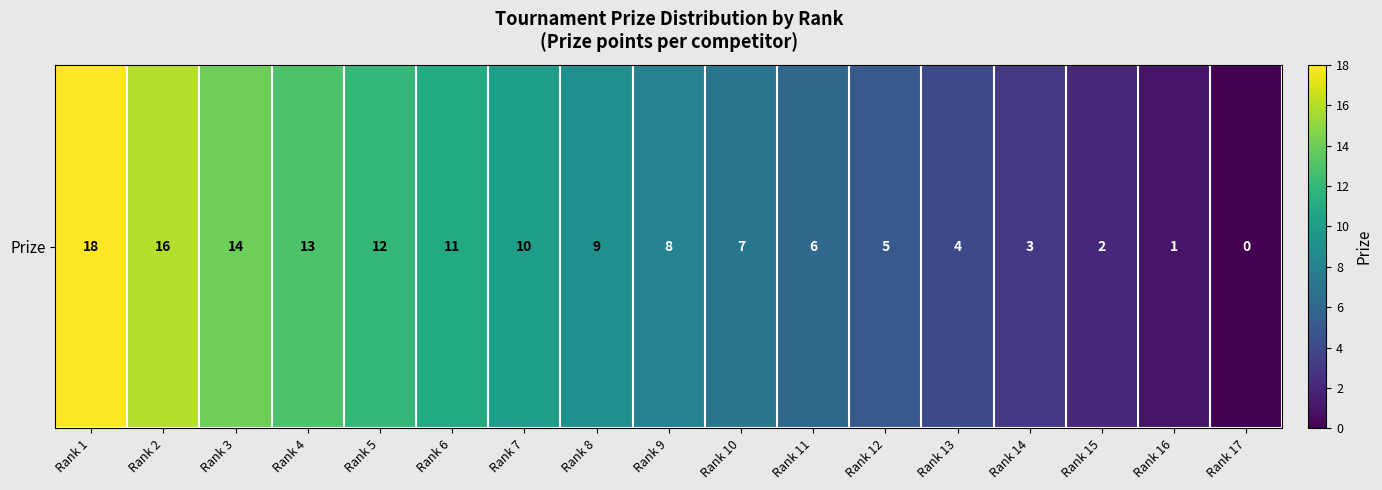

Is it true that the value at Rank 8 is 3?

False